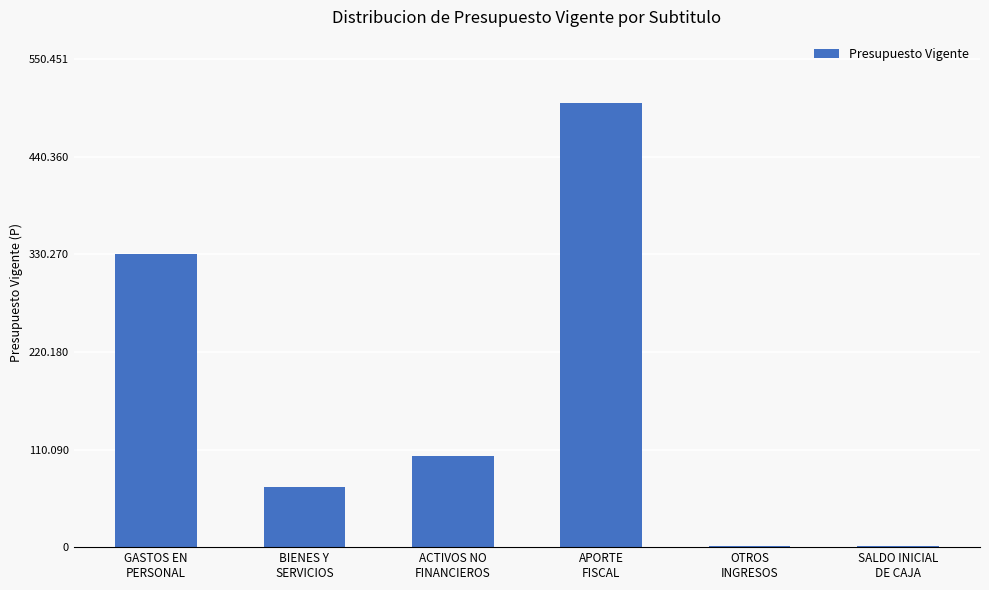

List the labels in order of value, largest first.

APORTE
FISCAL, GASTOS EN
PERSONAL, ACTIVOS NO
FINANCIEROS, BIENES Y
SERVICIOS, OTROS
INGRESOS, SALDO INICIAL
DE CAJA